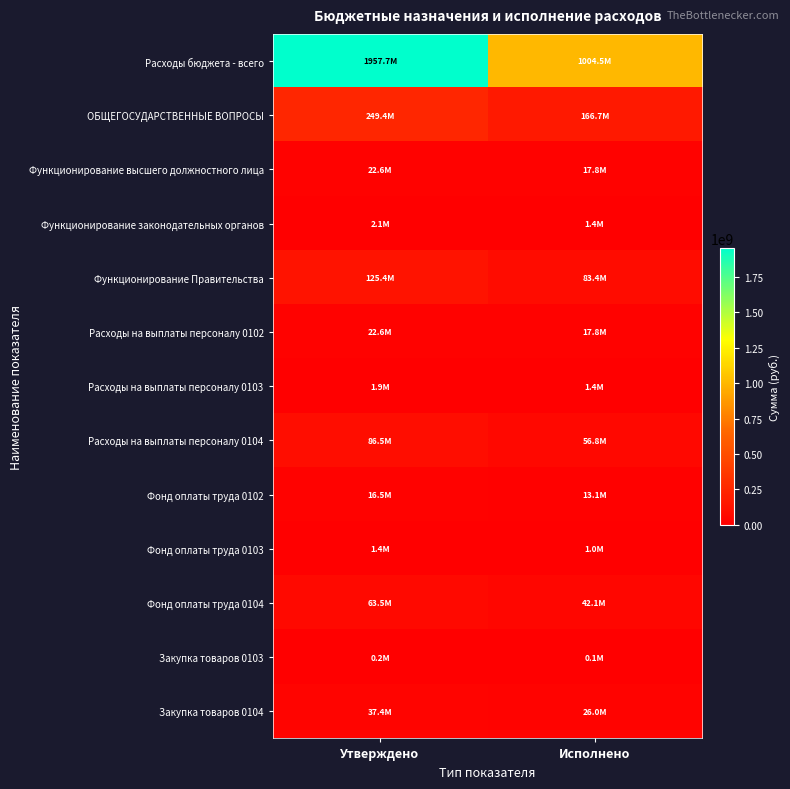

At Утверждено, list the series in order from largest to smallest.

Расходы бюджета - всего, ОБЩЕГОСУДАРСТВЕННЫЕ ВОПРОСЫ, Функционирование Правительства, Расходы на выплаты персоналу 0104, Фонд оплаты труда 0104, Закупка товаров 0104, Функционирование высшего должностного лица, Расходы на выплаты персоналу 0102, Фонд оплаты труда 0102, Функционирование законодательных органов, Расходы на выплаты персоналу 0103, Фонд оплаты труда 0103, Закупка товаров 0103